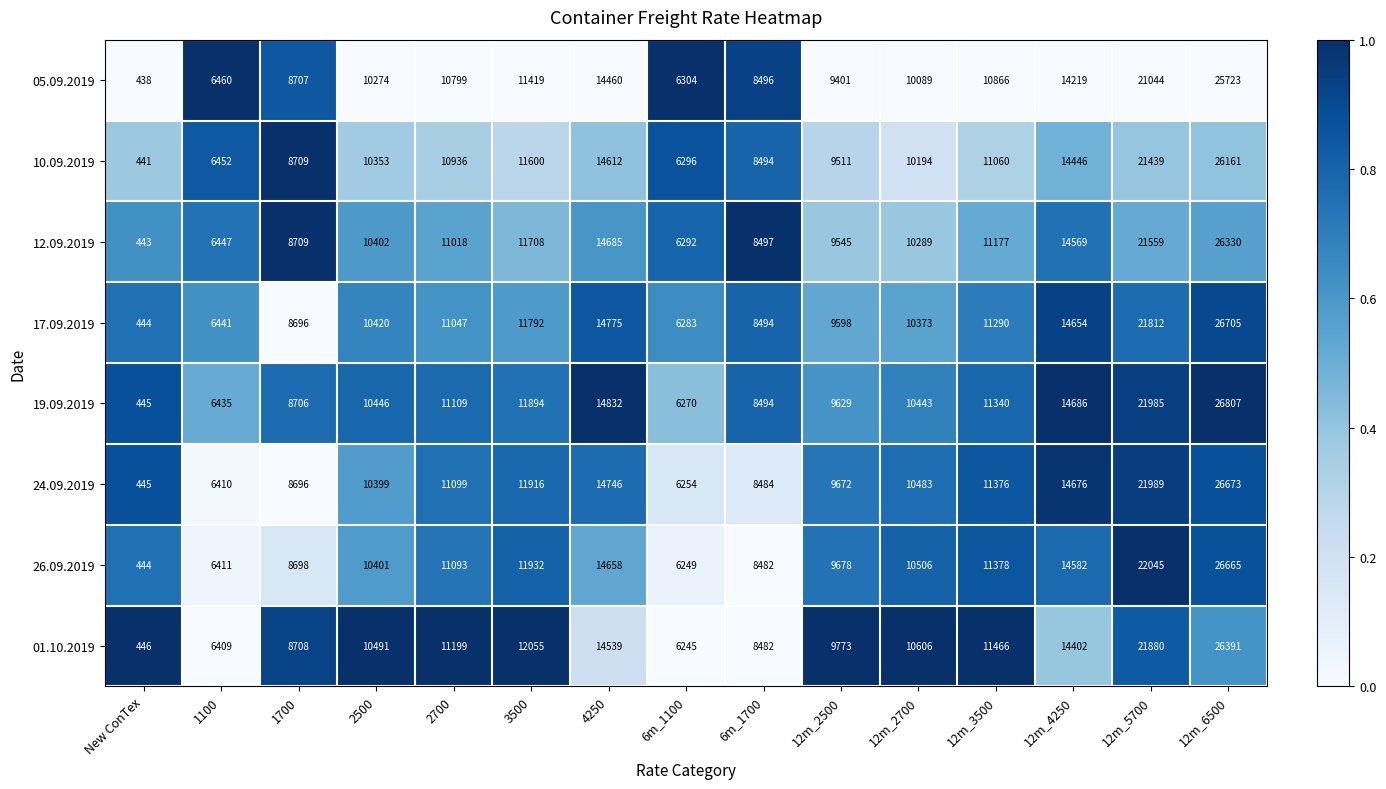

List the series in order of their peak value, highest first.

19.09.2019, 17.09.2019, 24.09.2019, 26.09.2019, 01.10.2019, 12.09.2019, 10.09.2019, 05.09.2019